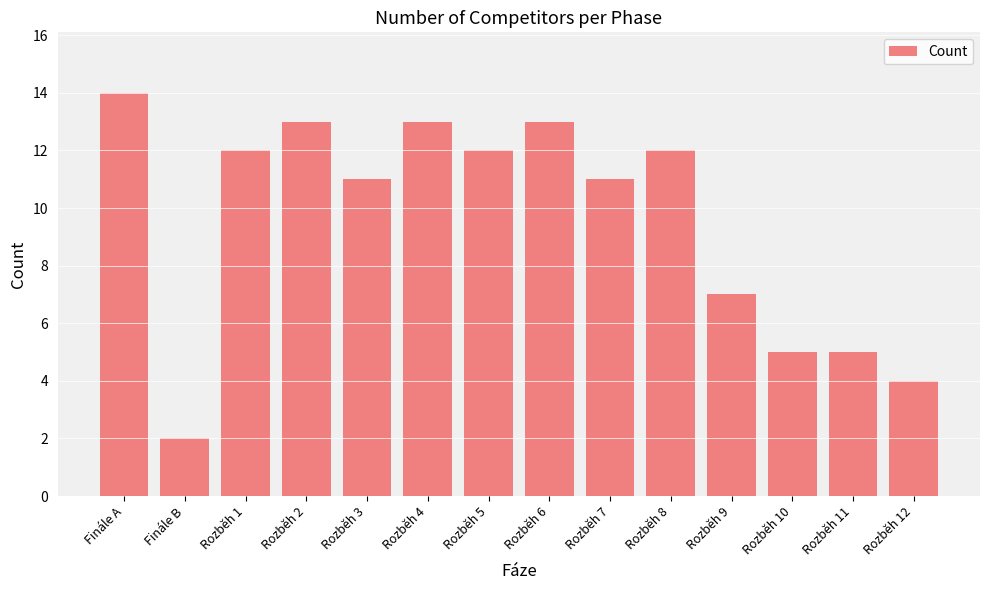

Which category has the lowest value across all series?

Finále B